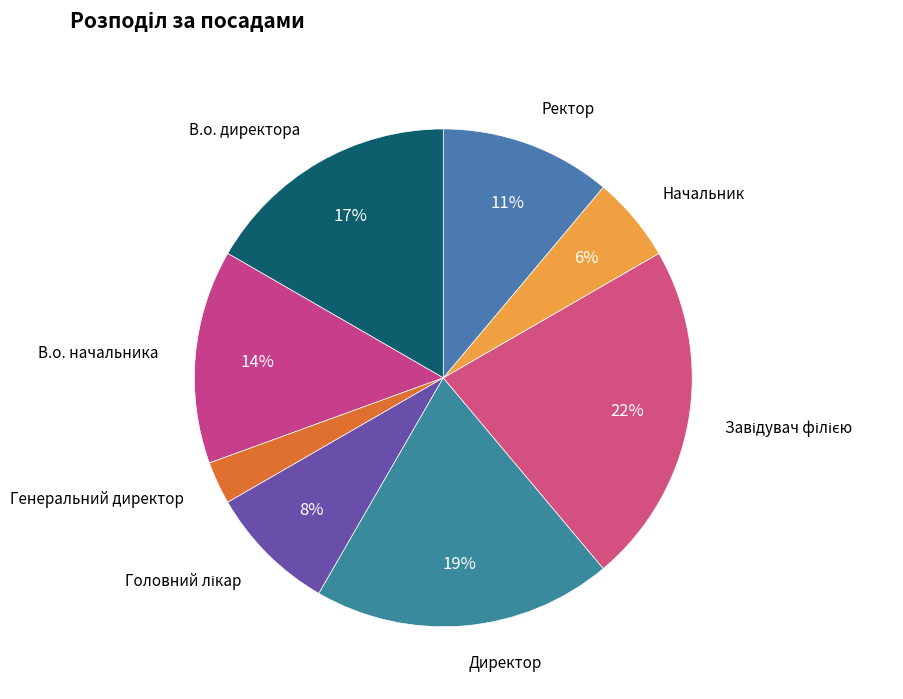

Which category has the smallest portion of the pie?

Генеральний директор